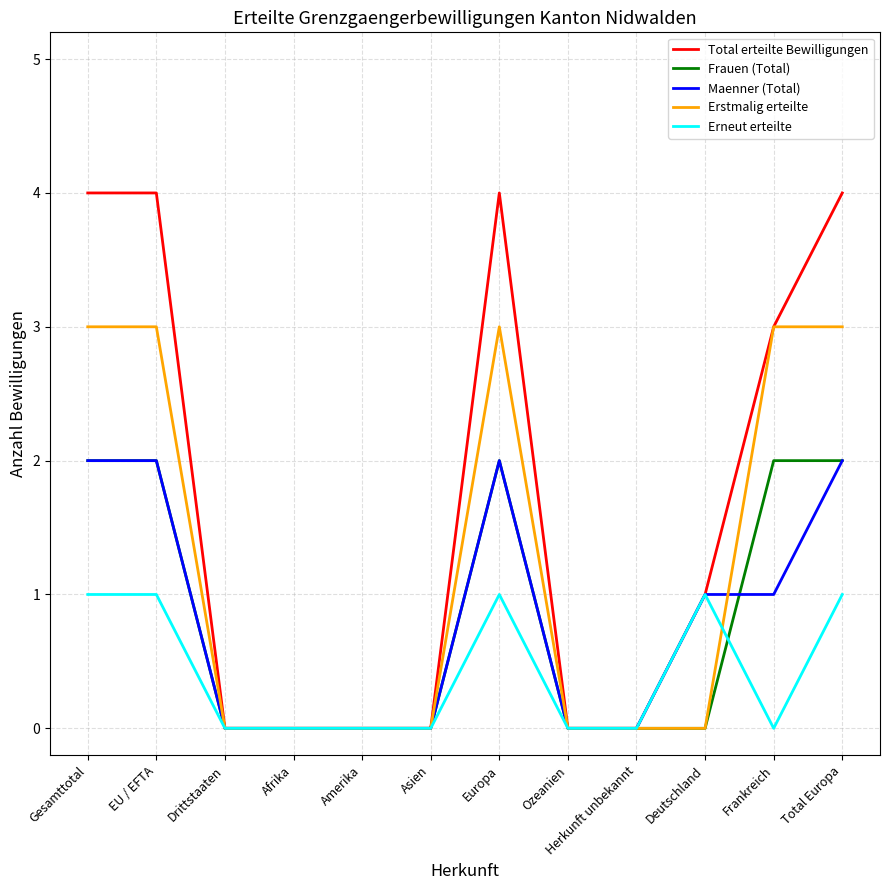

What position from the right is Herkunft unbekannt?

4